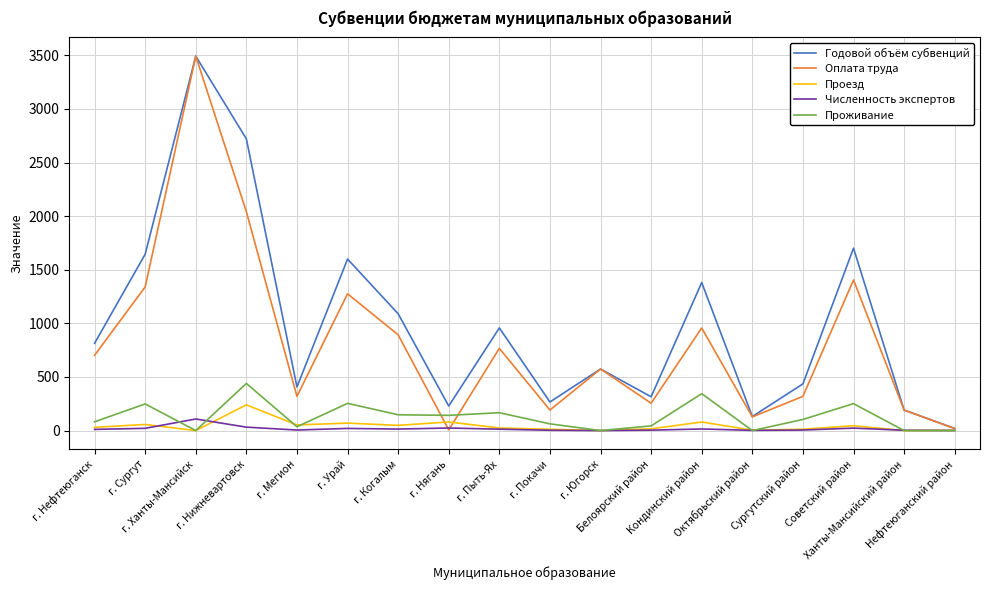

In Оплата труда, how many points are lower than both neighbors (excluding endpoints)?

5